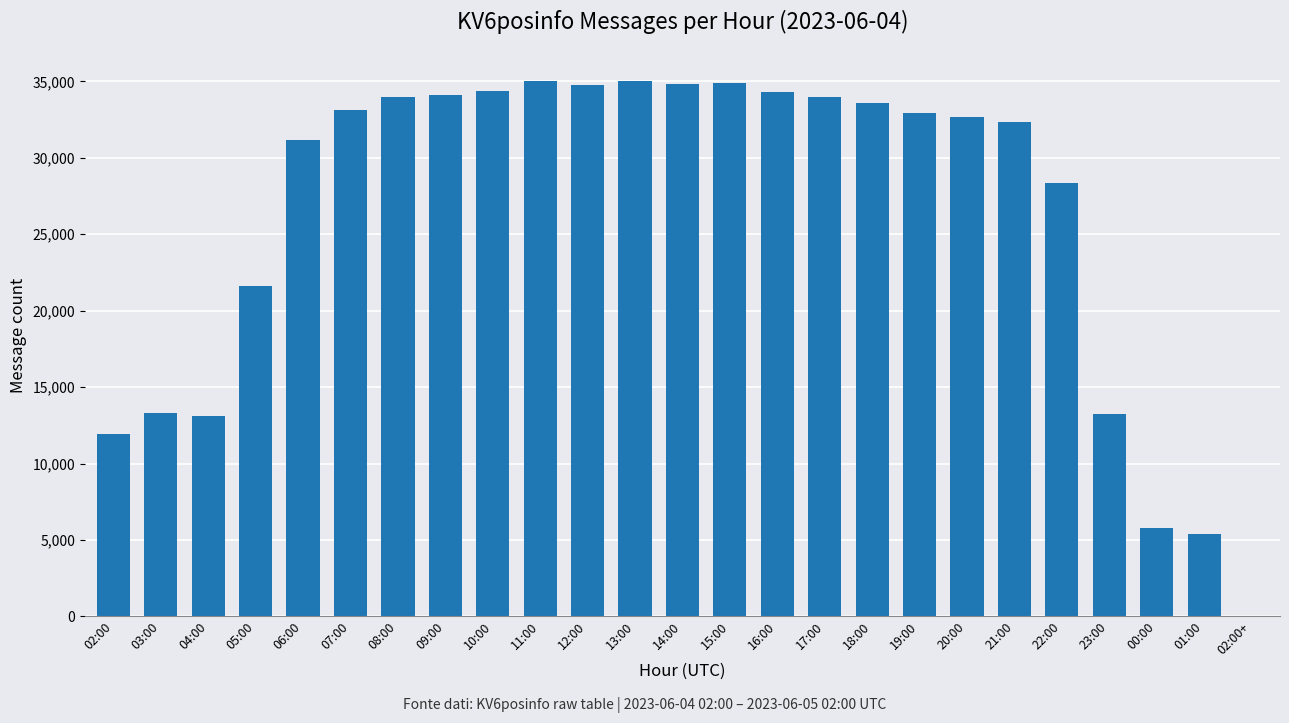

What is the change in value from 10:00 to 19:00?

-1395